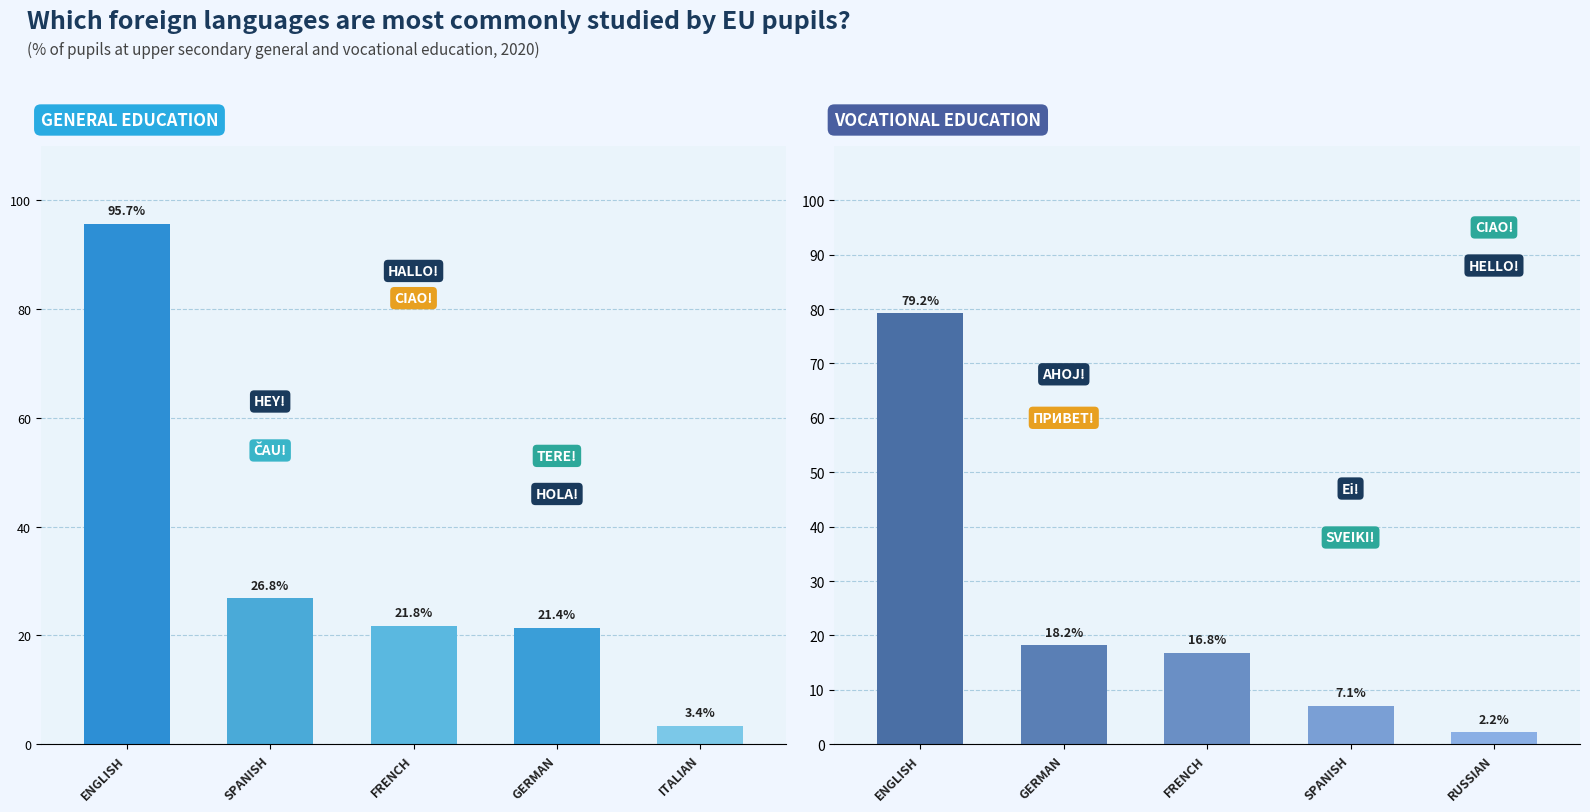

What is the label of the 5th bar from the right?

ENGLISH